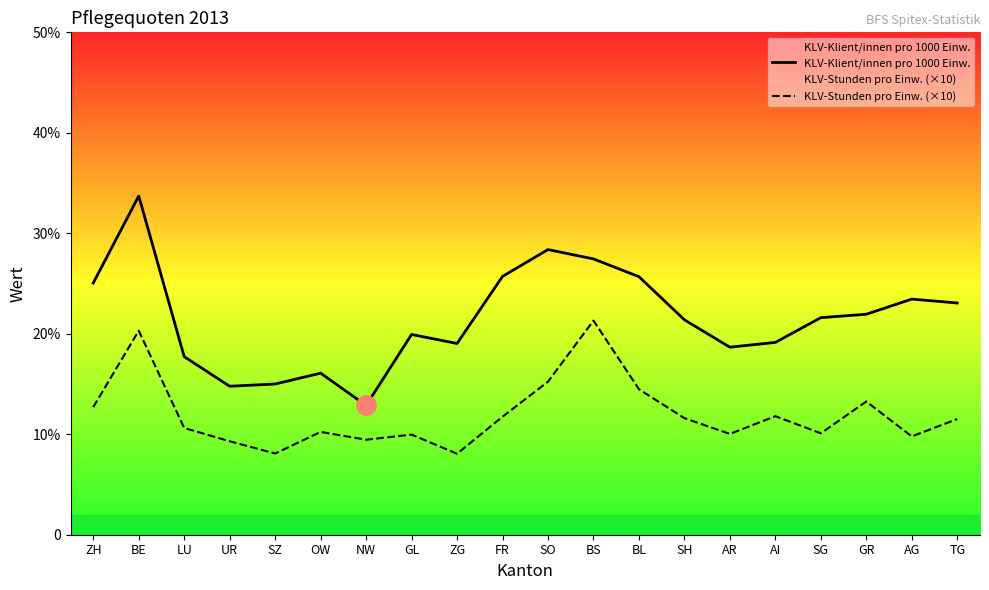

Which series has the largest total across all categories?

KLV-Klient/innen pro 1000 Einw.